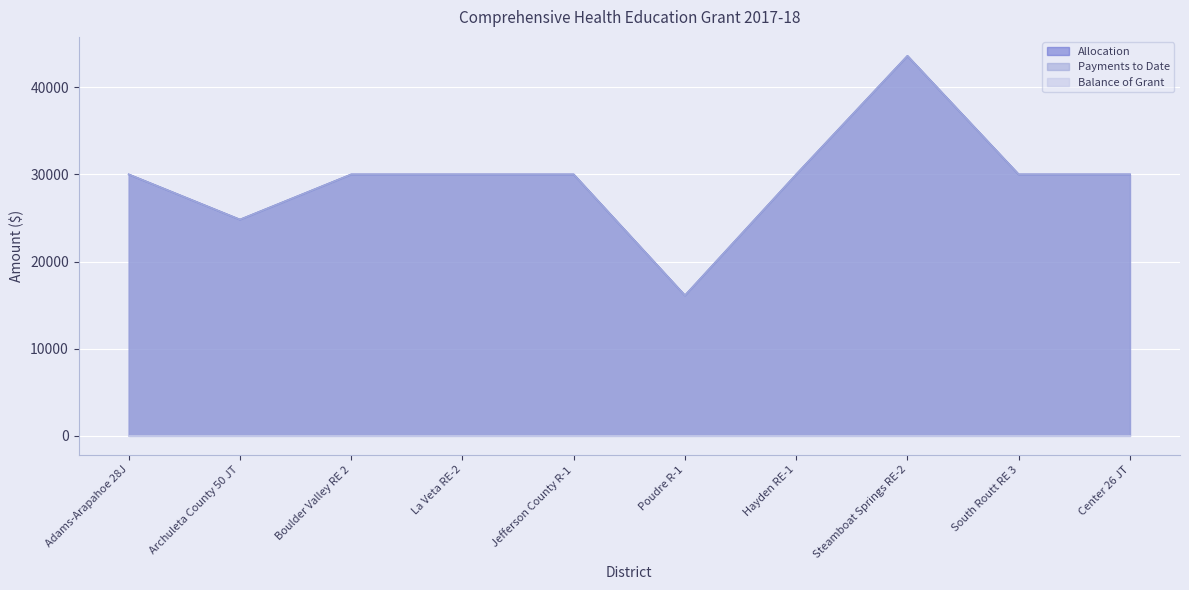

Which series changed the most between La Veta RE-2 and Poudre R-1?

Allocation